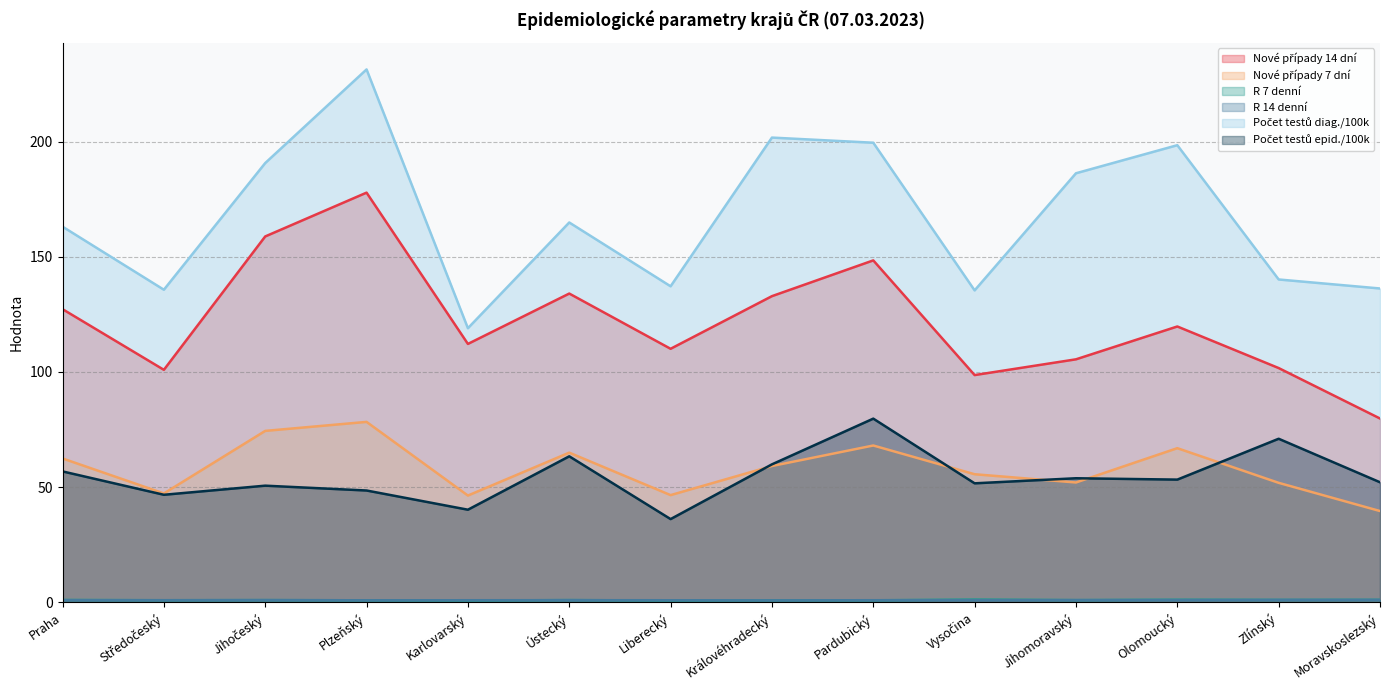

At which category is the sum across all series the highest?

Plzeňský